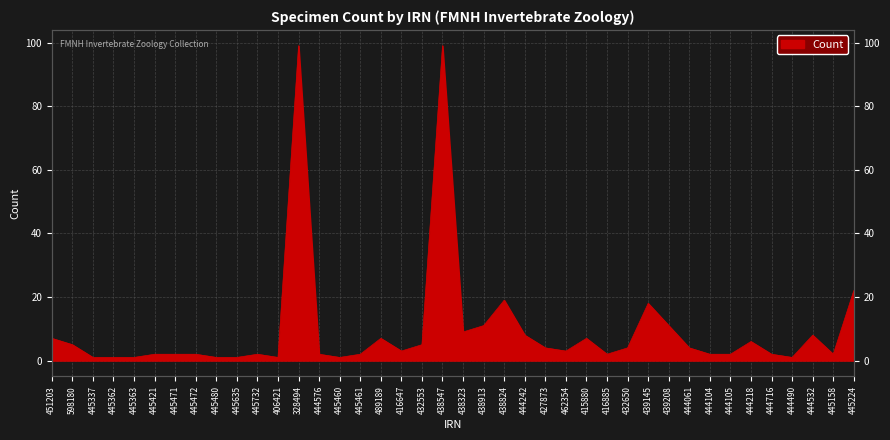

Reading left to right, list all the values displayed in this chart.

7	5	1	1	1	2	2	2	1	1	2	1	99	2	1	2	7	3	5	99	9	11	19	8	4	3	7	2	4	18	11	4	2	2	6	2	1	8	2	22